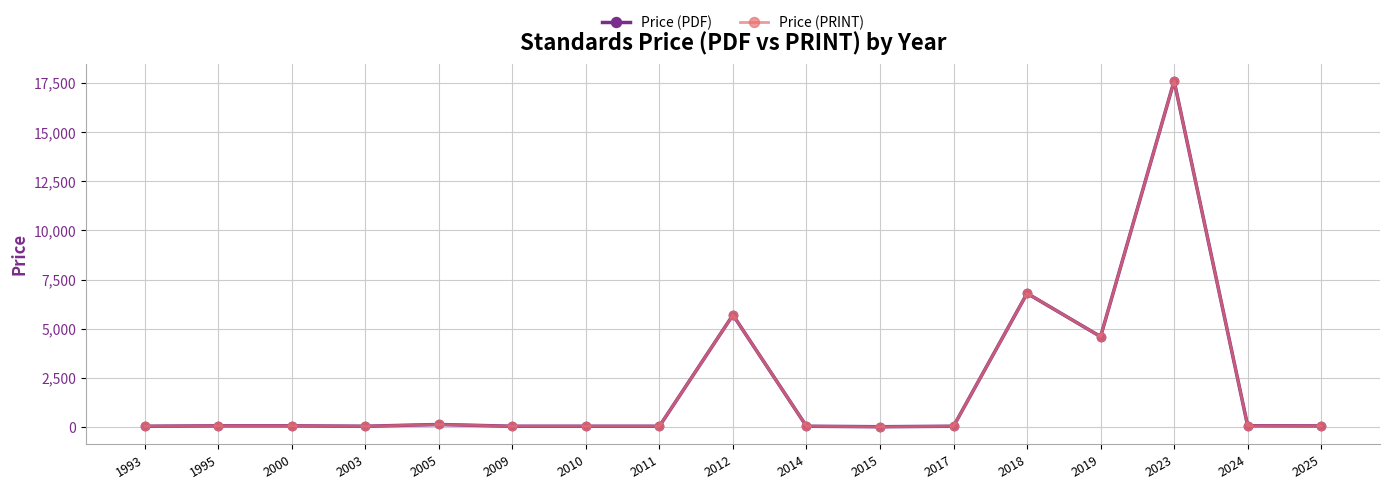

At which label is Price (PRINT) closest to 8809?

2018